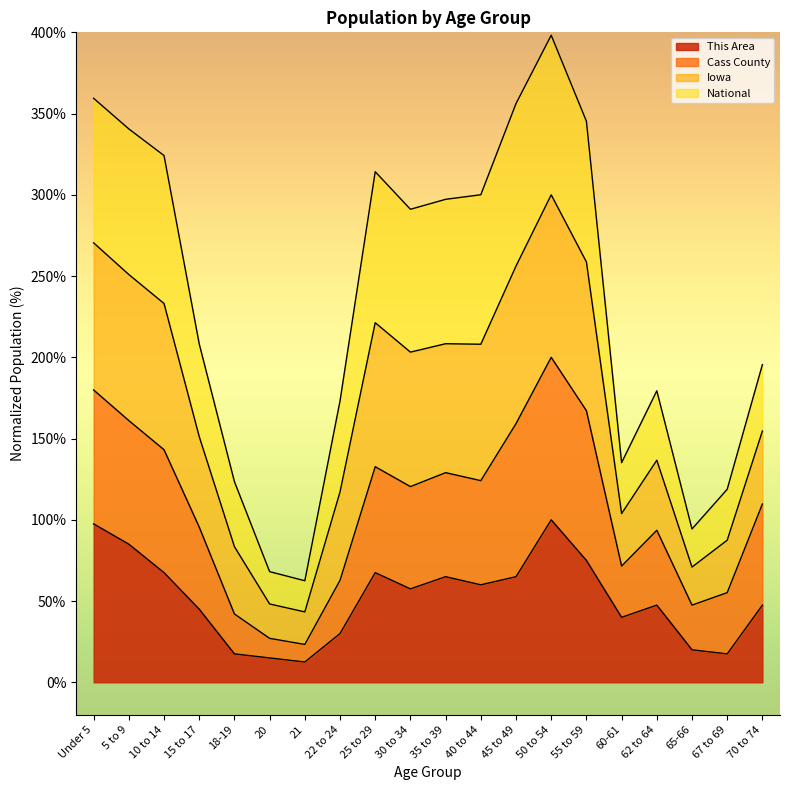

Is it true that This Area equals 22.6 at 15 to 17?

False